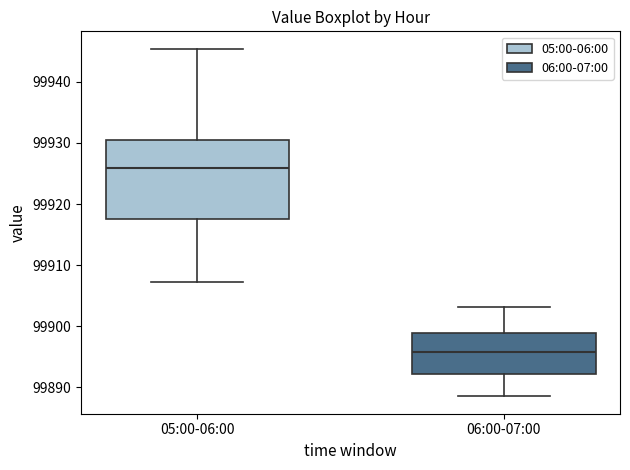

Which box's median line is the lowest?

06:00-07:00